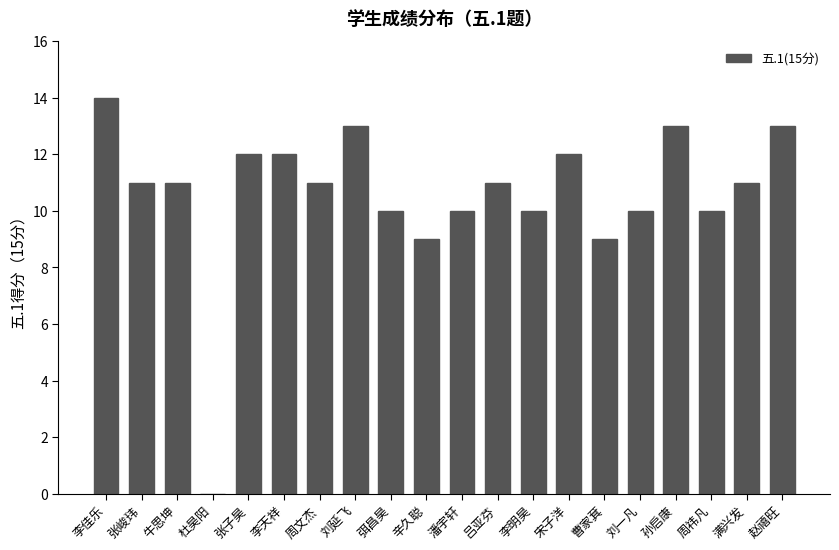

Approximately how many times larger is the value at 满兴发 compared to 辛久聪?

1.2